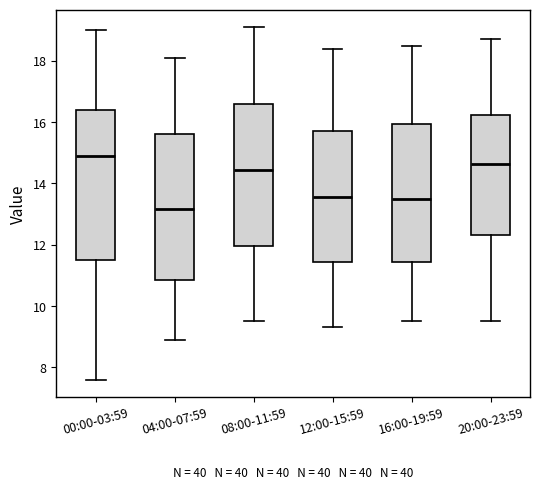

Where does the median line of the box for 04:00-07:59 sit on the y-axis? The values are not printed on the chart, so give them approximately, as read against the axis.

13.2